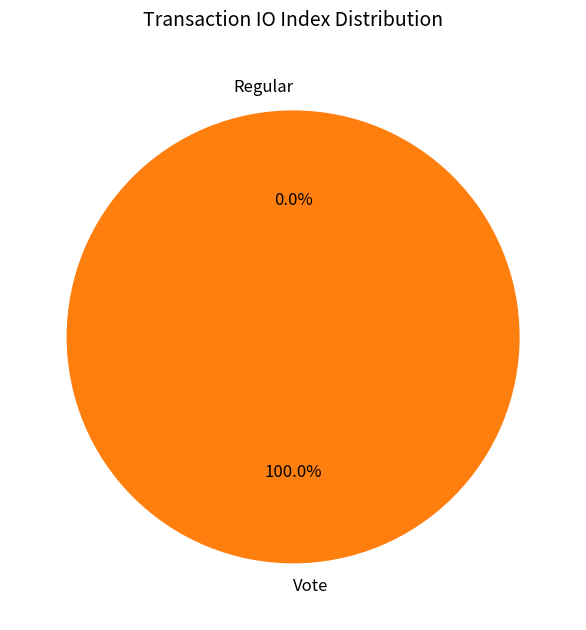

True or false: Vote accounts for 89% of the total.

False